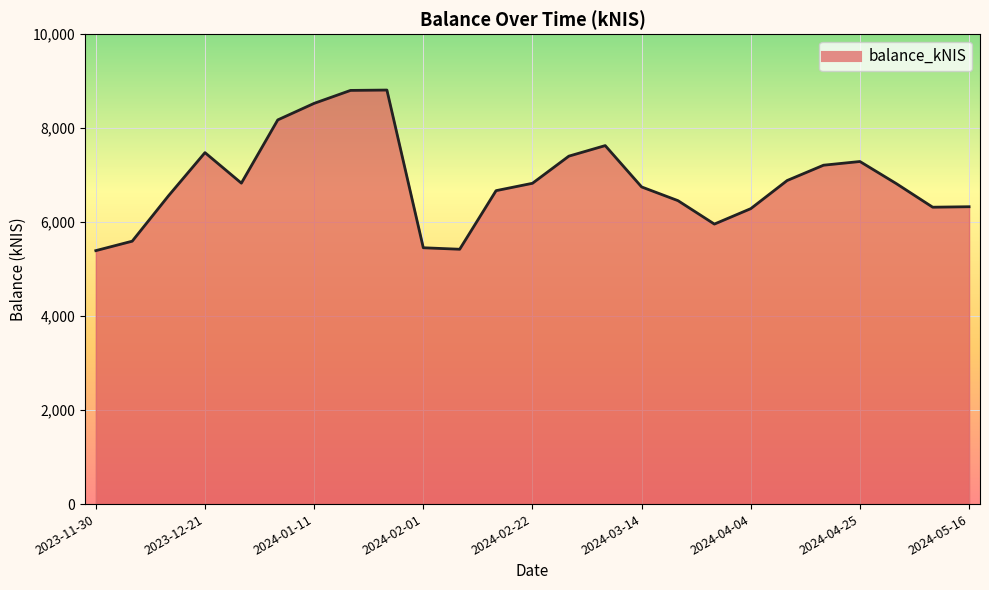

What is the difference between the maximum and minimum values?

3417.0